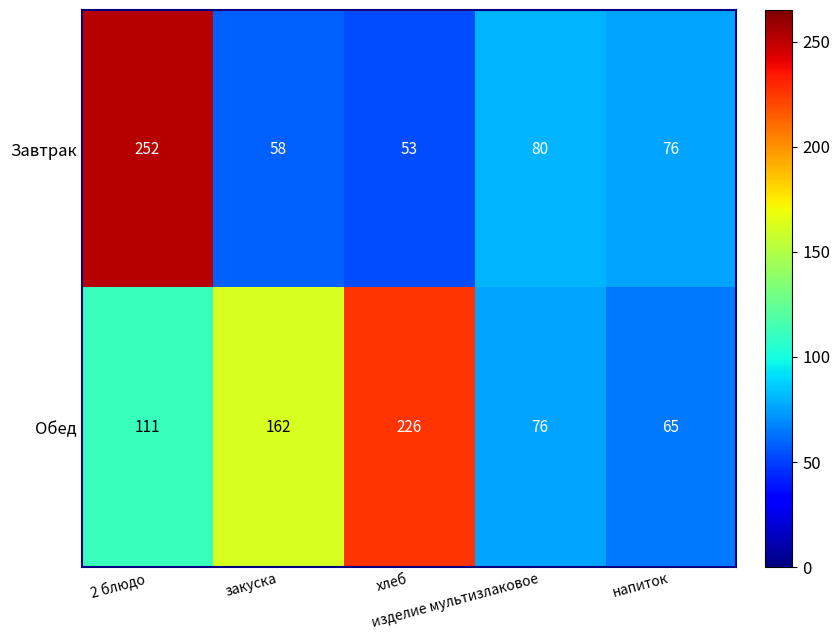

What is the difference between the maximum and minimum values in the Завтрак series?

199